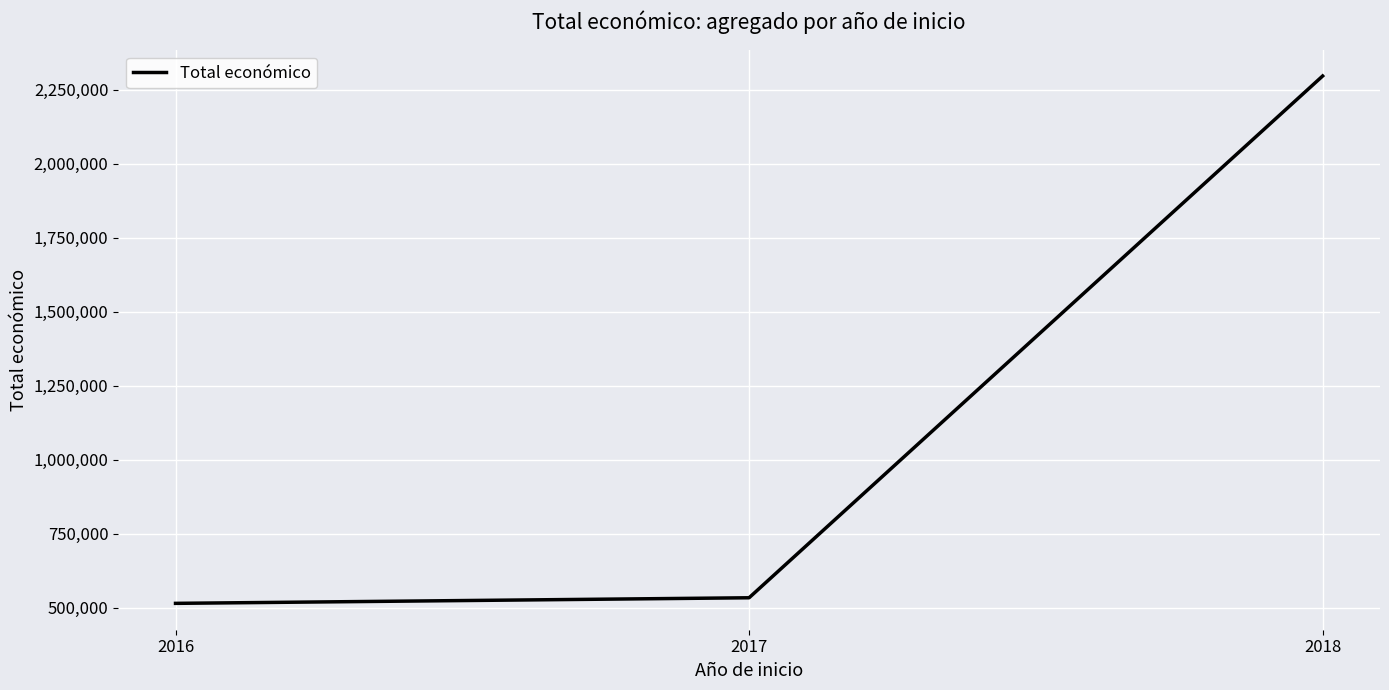

Reading left to right, list all the values displayed in this chart.

2016=515203	2017=534073	2018=2296067